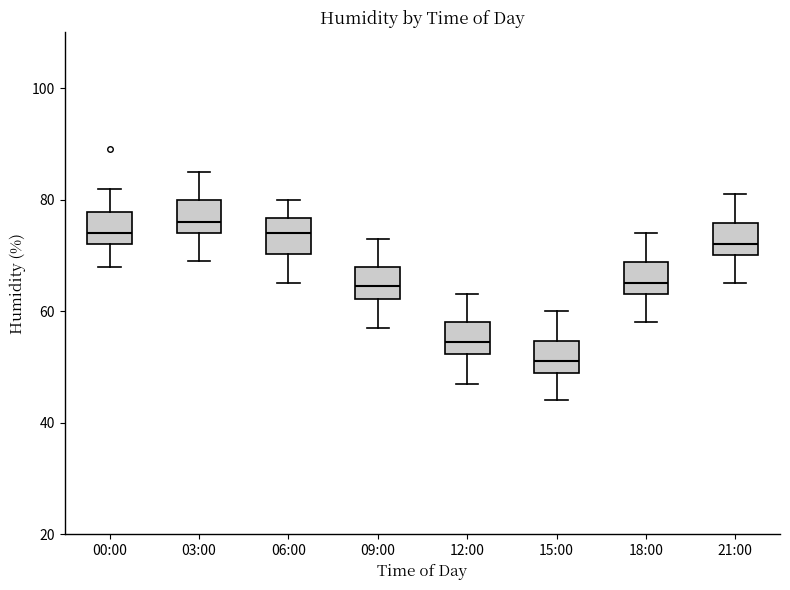

Reading left to right, read every box against the y-axis: the position of its median line, the range the box covers, and the ends of its whiskers. The values are not printed on the chart, so give them approximately, as read against the axis.

00:00: median 74, box 72 to 78, whiskers 68 to 82
03:00: median 76, box 74 to 80, whiskers 70 to 86
06:00: median 74, box 70 to 76, whiskers 66 to 80
09:00: median 64, box 62 to 68, whiskers 58 to 74
12:00: median 54, box 52 to 58, whiskers 48 to 64
15:00: median 52, box 50 to 54, whiskers 44 to 60
18:00: median 66, box 64 to 68, whiskers 58 to 74
21:00: median 72, box 70 to 76, whiskers 66 to 82